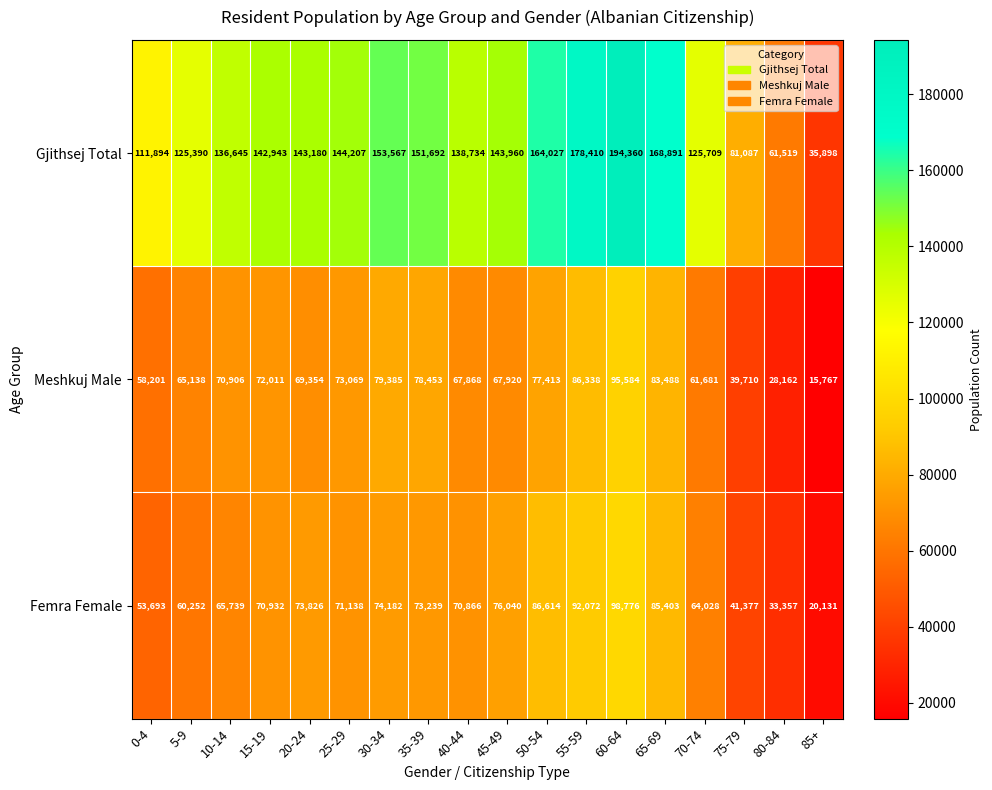

Which category has the highest value across all series?

60-64